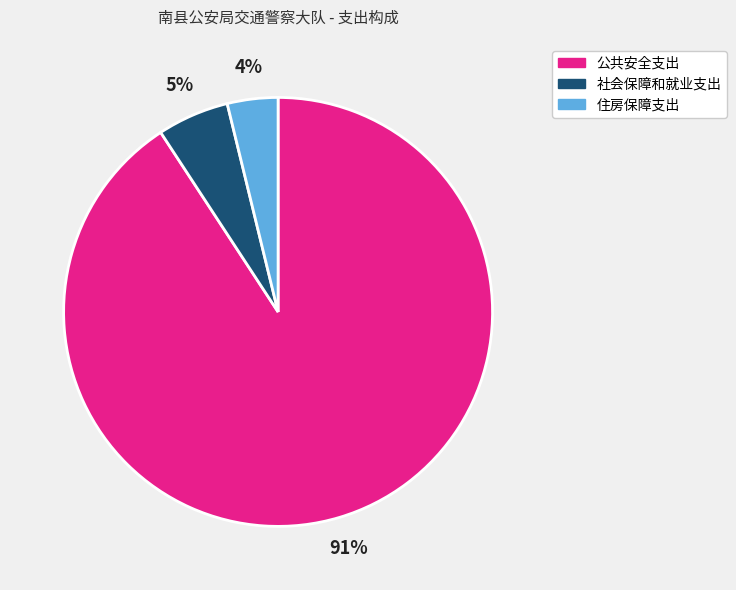

To the nearest percent, what is the average slice percentage?

33%